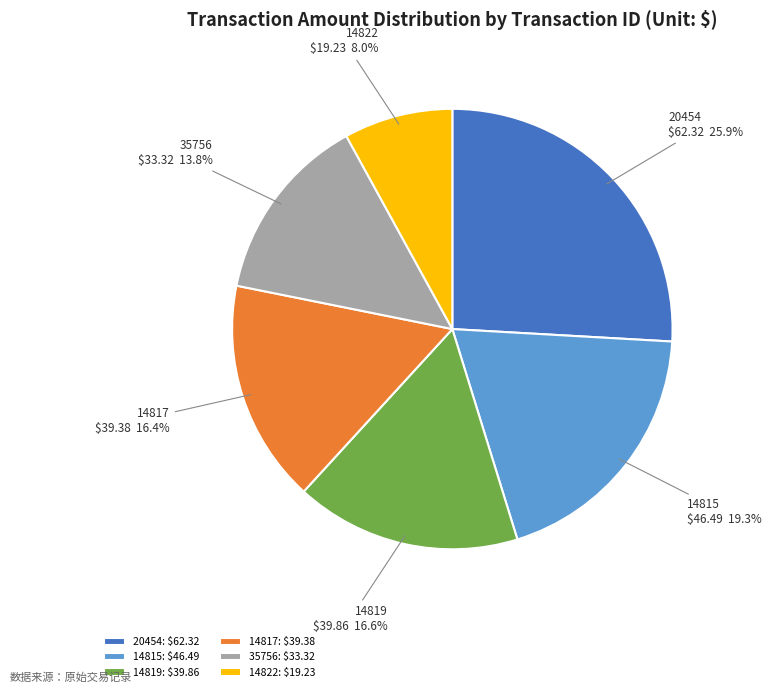

Count the number of slices in the pie.

6